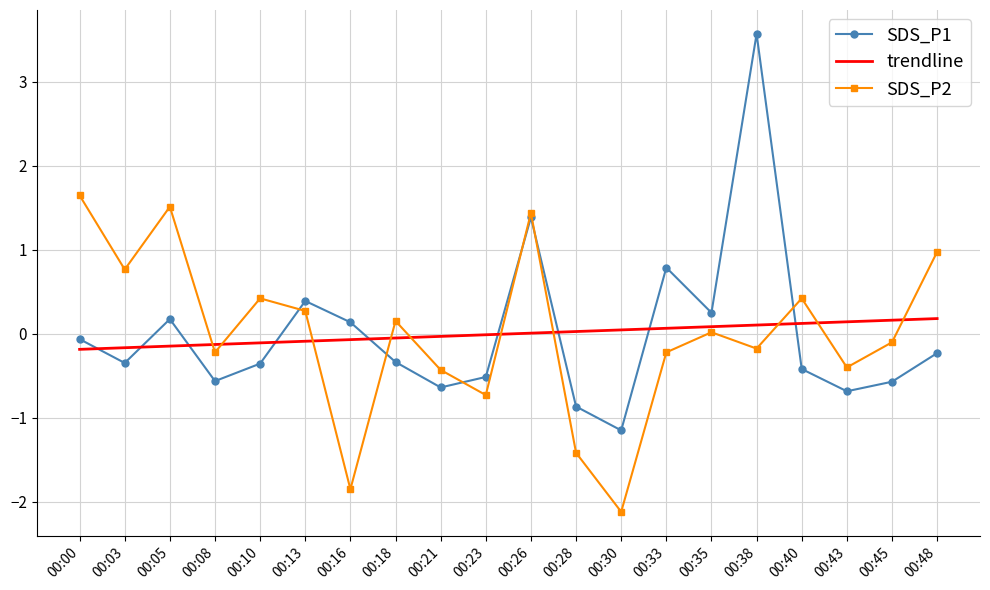

How many values in the SDS_P1 series are below 0?

13